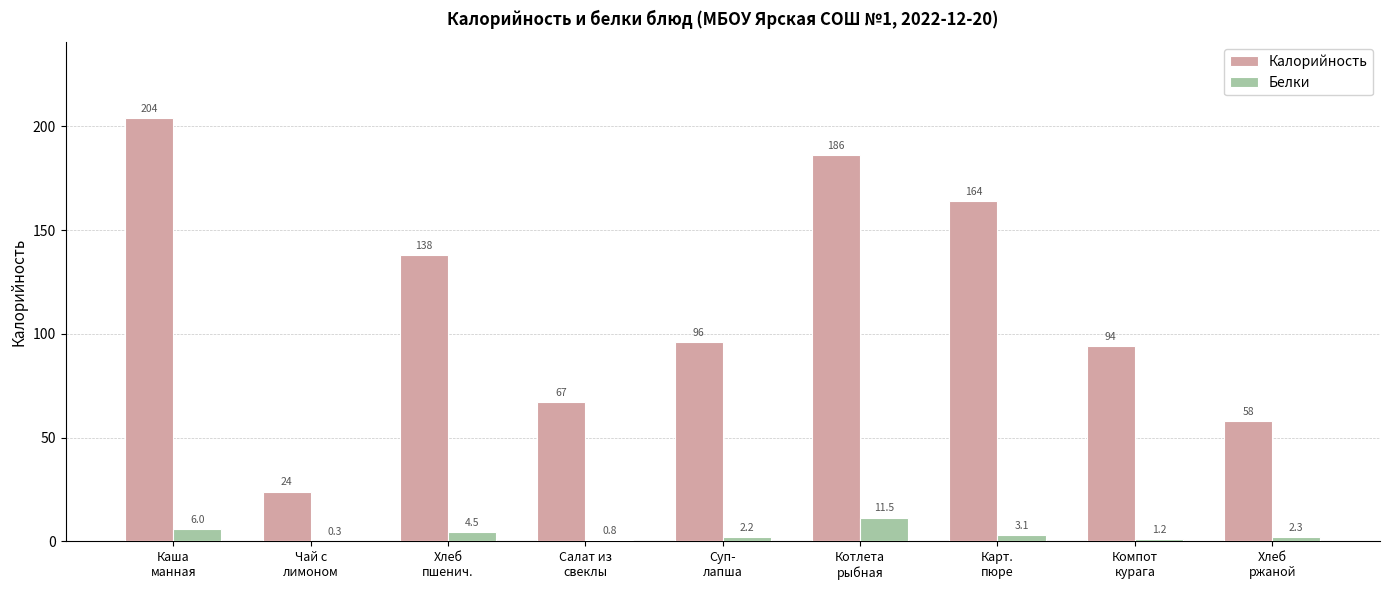

Are the bars grouped side by side (vs. stacked)?

Yes